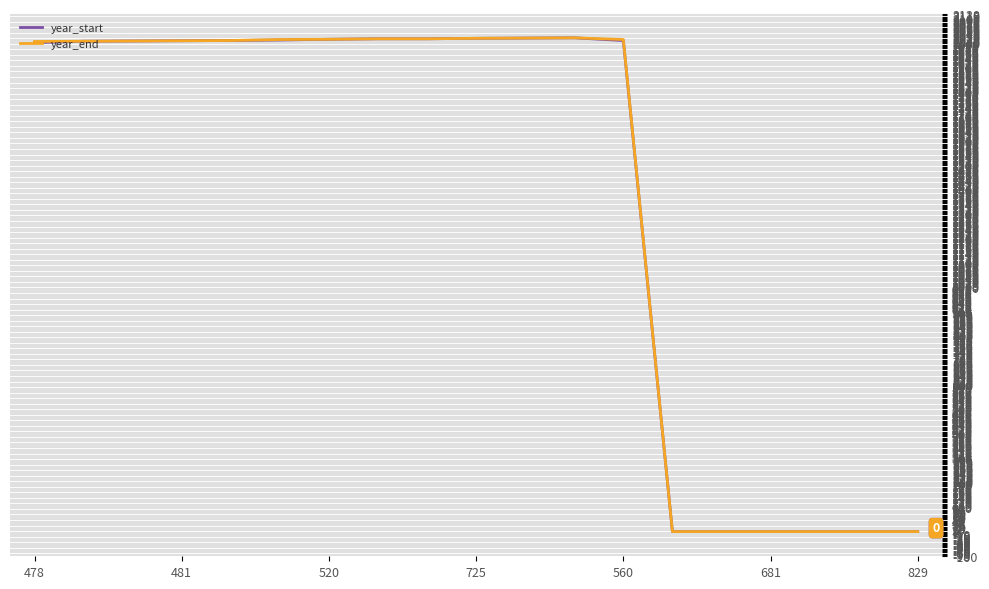

What is the maximum value for year_end?

2023